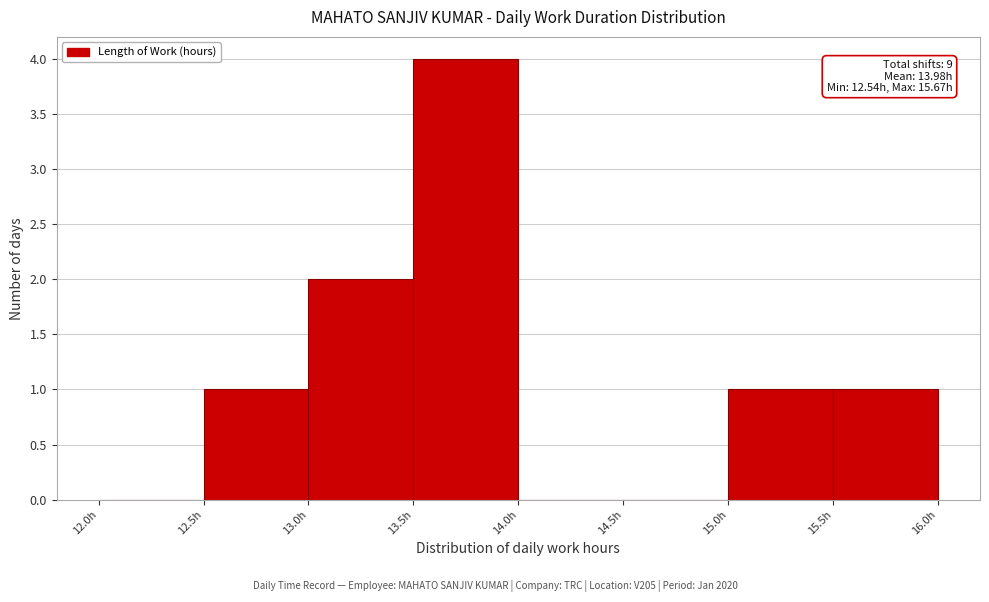

Over which range of the x-axis is the bar tallest?

13.5 to 14.0